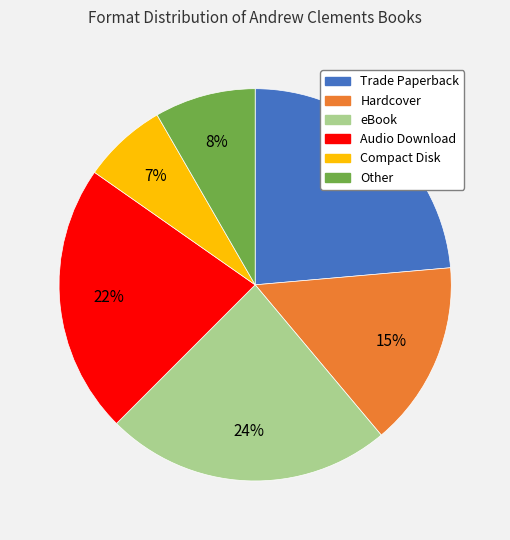

Which has a higher value, Audio Download or Hardcover?

Audio Download